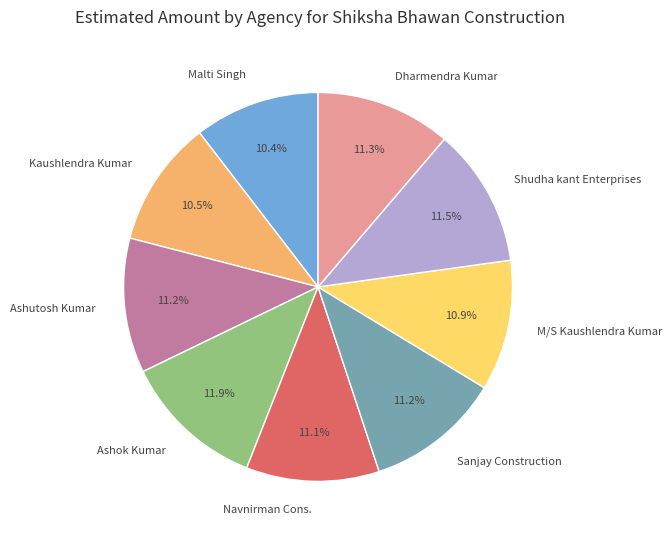

How many segments does this pie chart have?

9